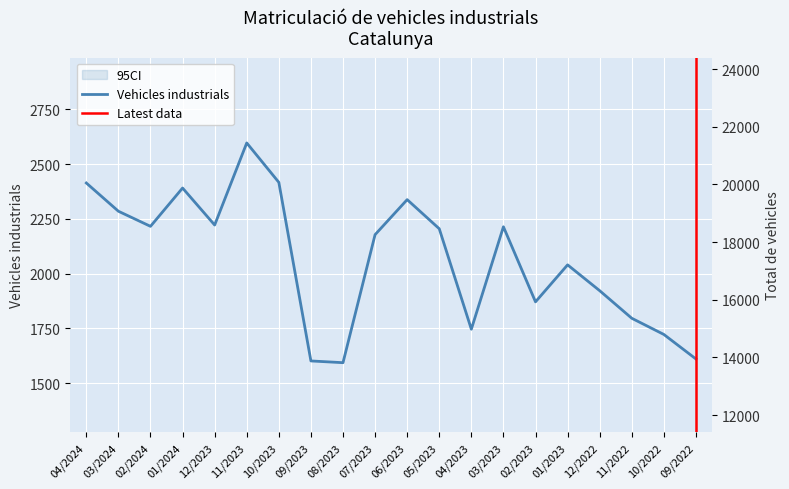

True or false: Vehicles industrials has more than 2 interior local peaks.

True